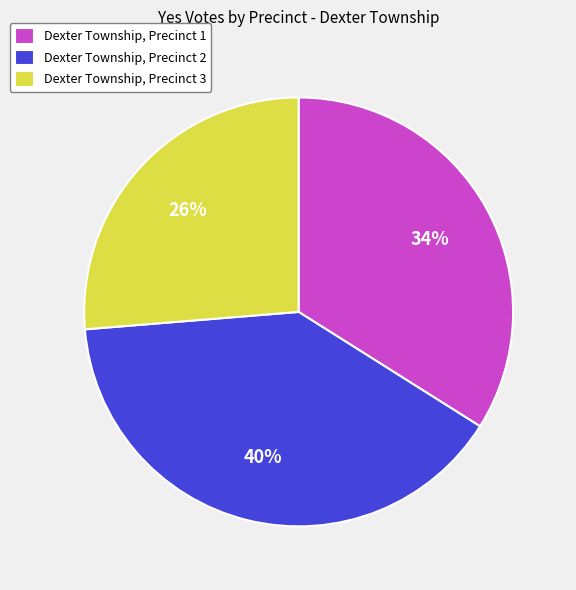

Which category has the biggest portion of the pie?

Dexter Township, Precinct 2